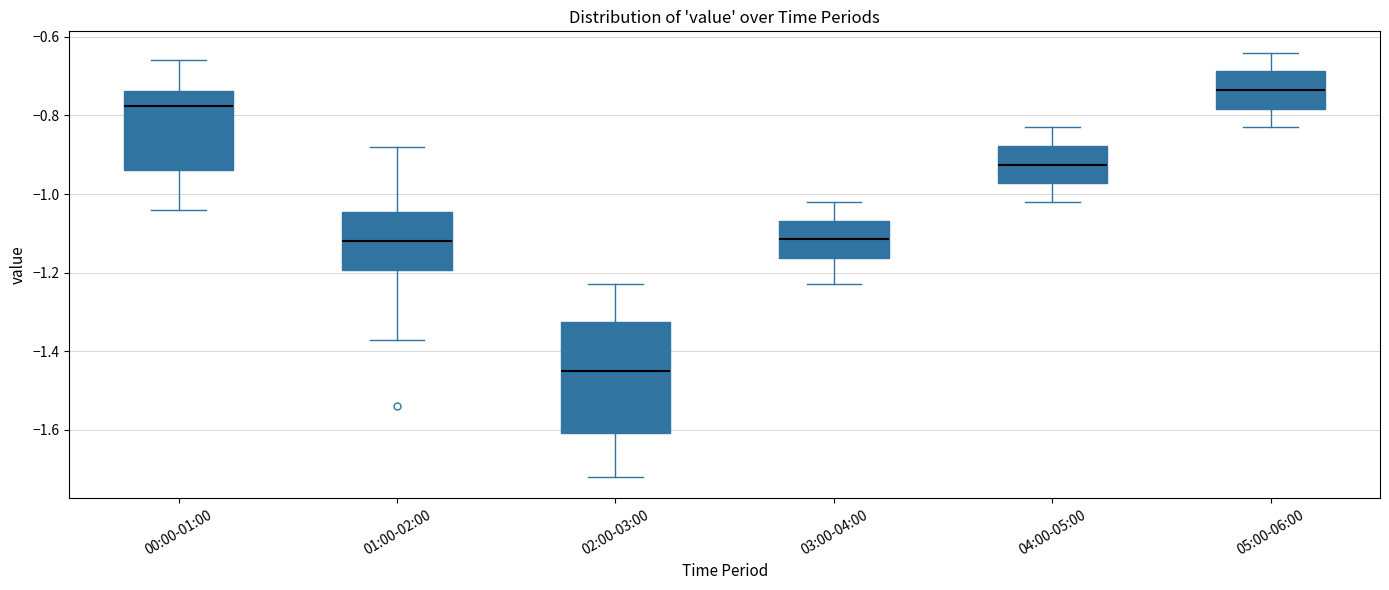

Where is the lower edge of the box for 03:00-04:00 on the y-axis? The values are not printed on the chart, so give them approximately, as read against the axis.

-1.16